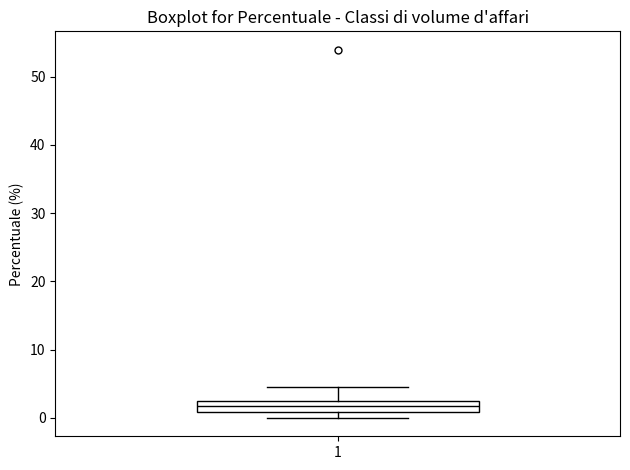

Read this box plot against the y-axis: the position of the median line, the range covered by the box, and the ends of both whiskers. The values are not printed on the chart, so give them approximately, as read against the axis.

median 2 (inside the box), box 1 to 2, whiskers 0 to 4